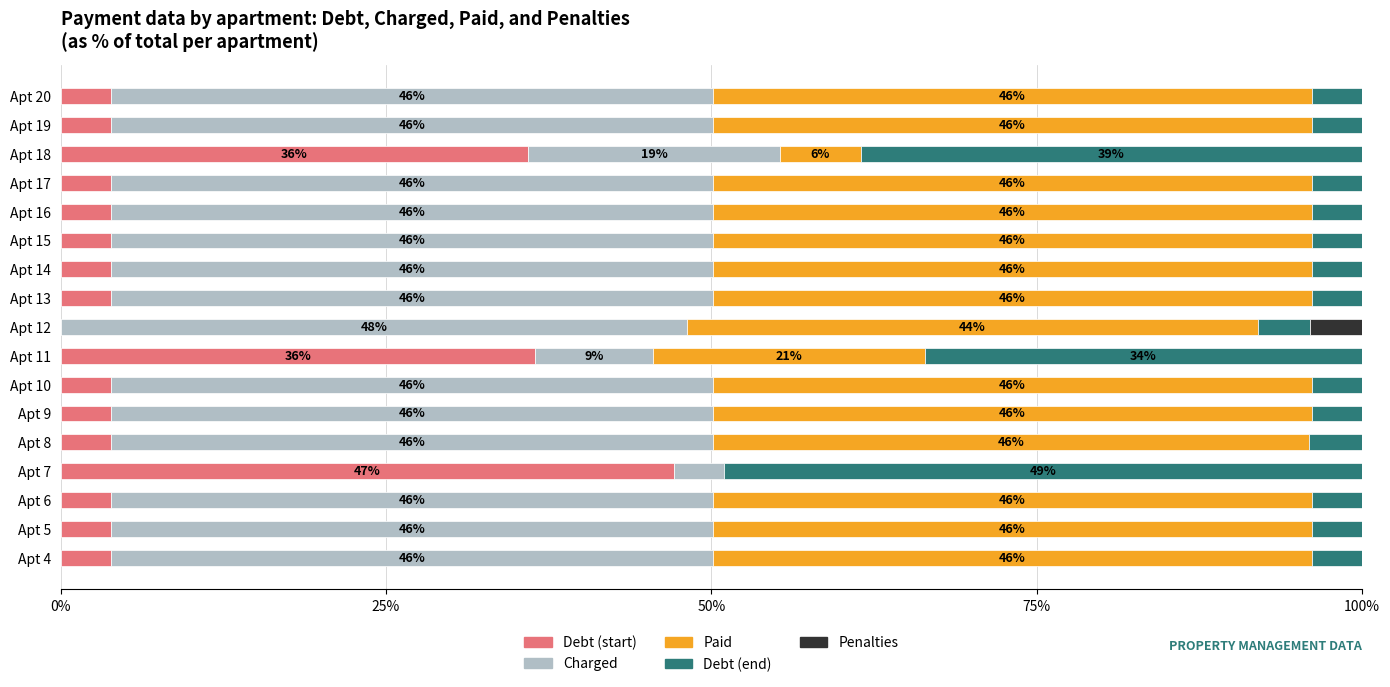

What is the sum of the Debt (start) values at Apt 6 and Apt 20?

7.7